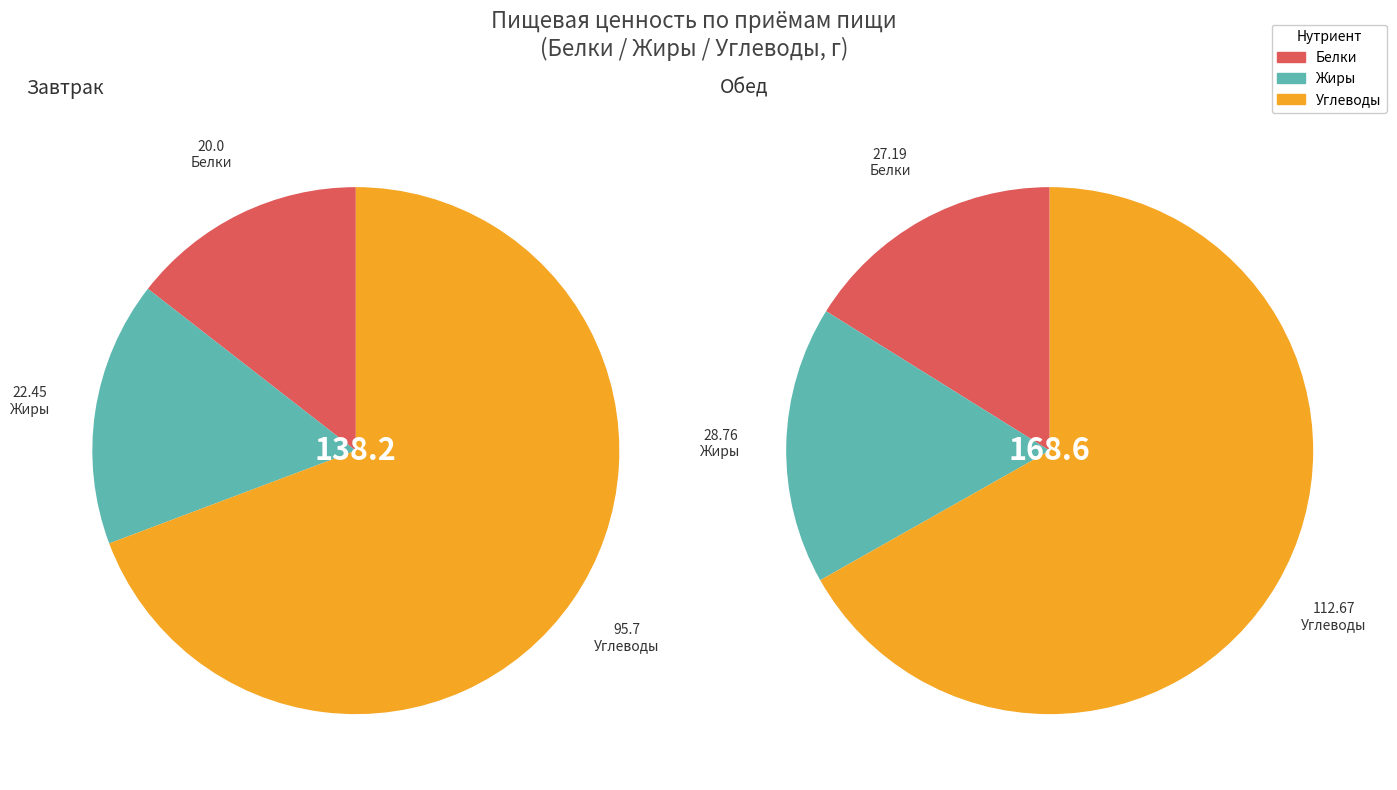

Is the sum of 2 and Обед greater than half?

Yes